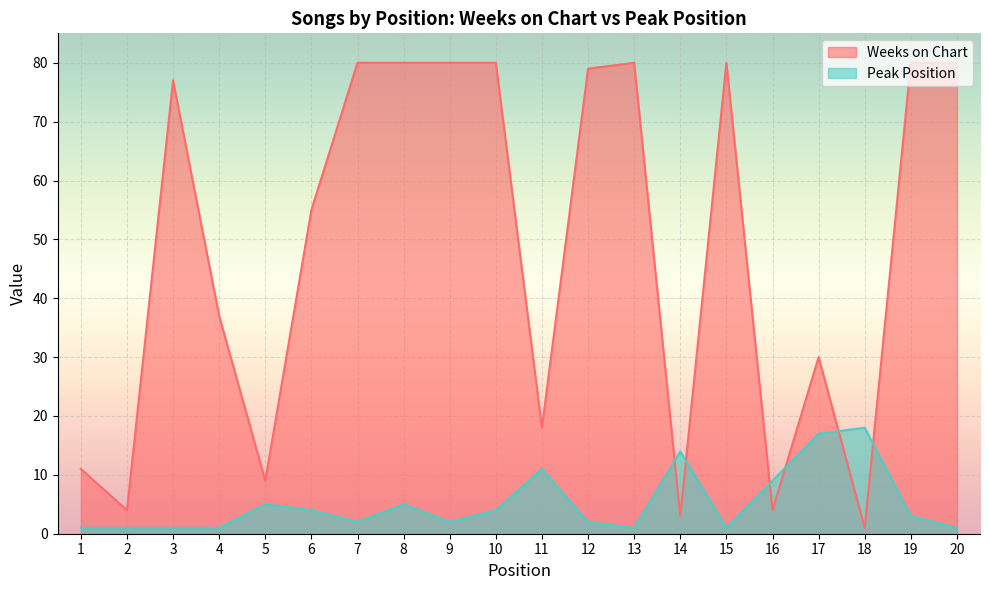

Reading left to right, extract all data points from this chart.

Weeks on Chart: 11	4	77	37	9	55	80	80	80	80	18	79	80	3	80	4	30	1	80	80
Peak Position: 1	1	1	1	5	4	2	5	2	4	11	2	1	14	1	9	17	18	3	1